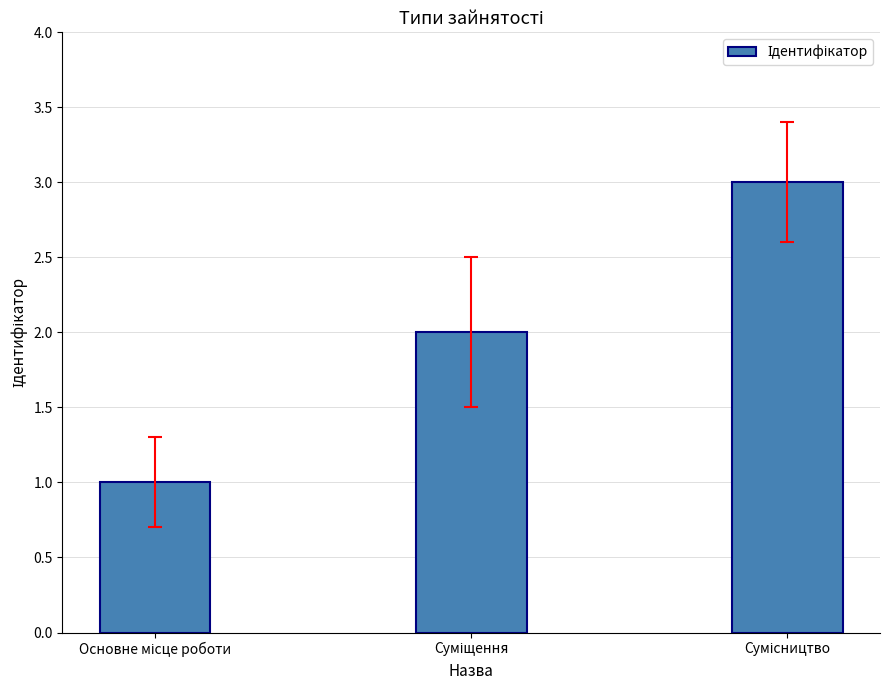

What is the maximum value shown in the chart?

3